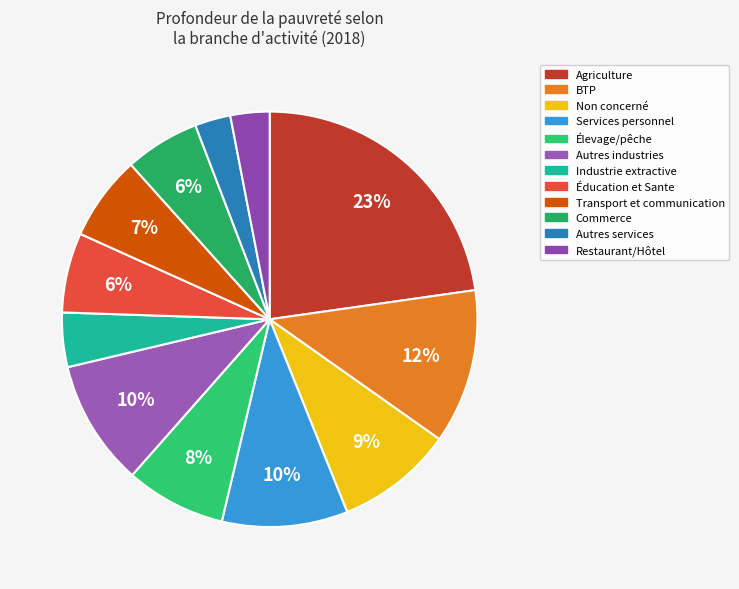

To the nearest percent, what is the average slice percentage?

8%